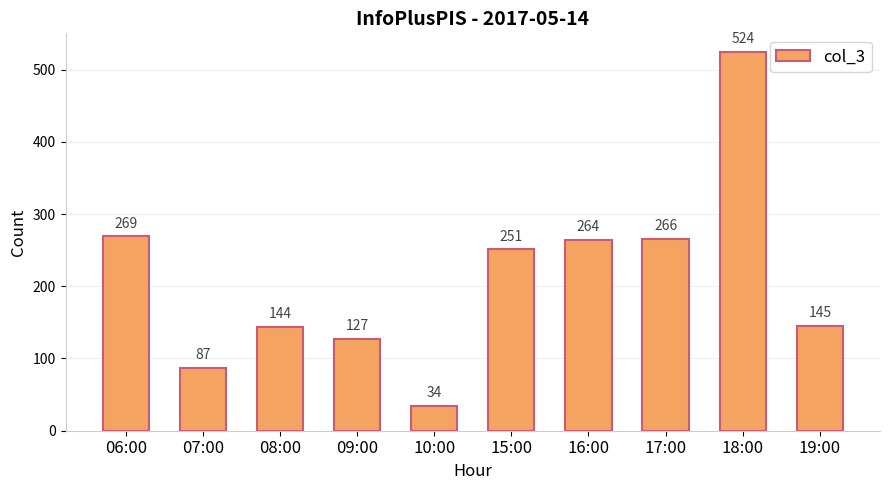

Rank the categories by value from lowest to highest.

10:00, 07:00, 09:00, 08:00, 19:00, 15:00, 16:00, 17:00, 06:00, 18:00